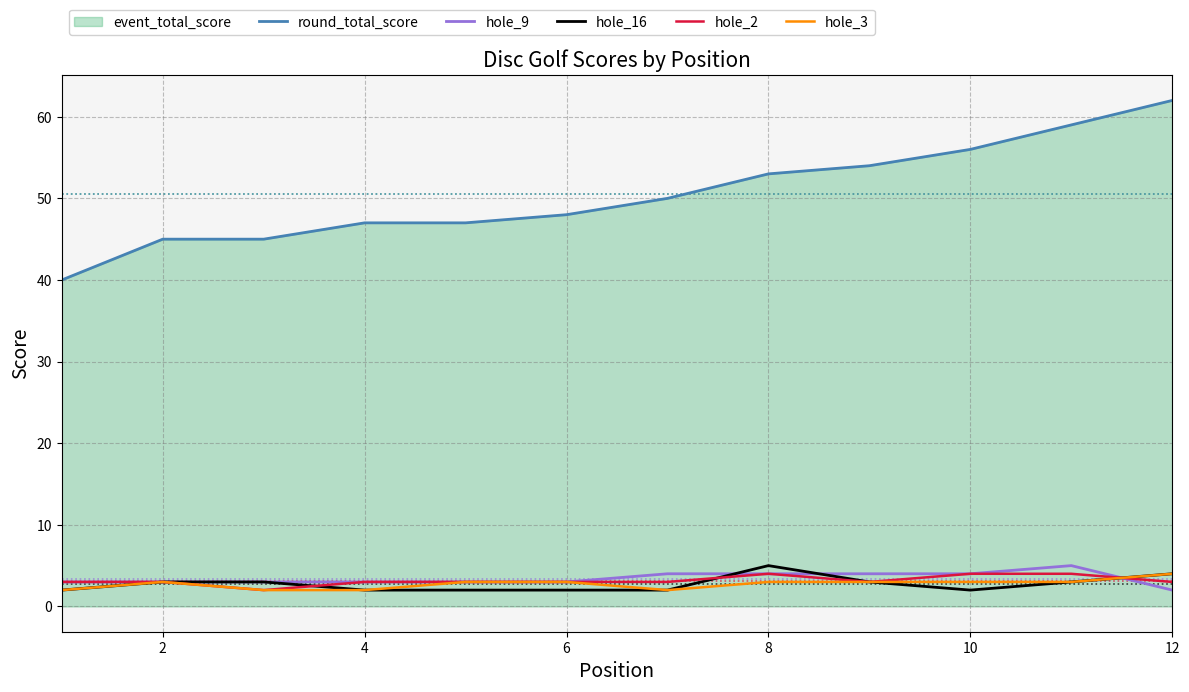

True or false: round_total_score has more than 1 points higher than both neighbors.

False